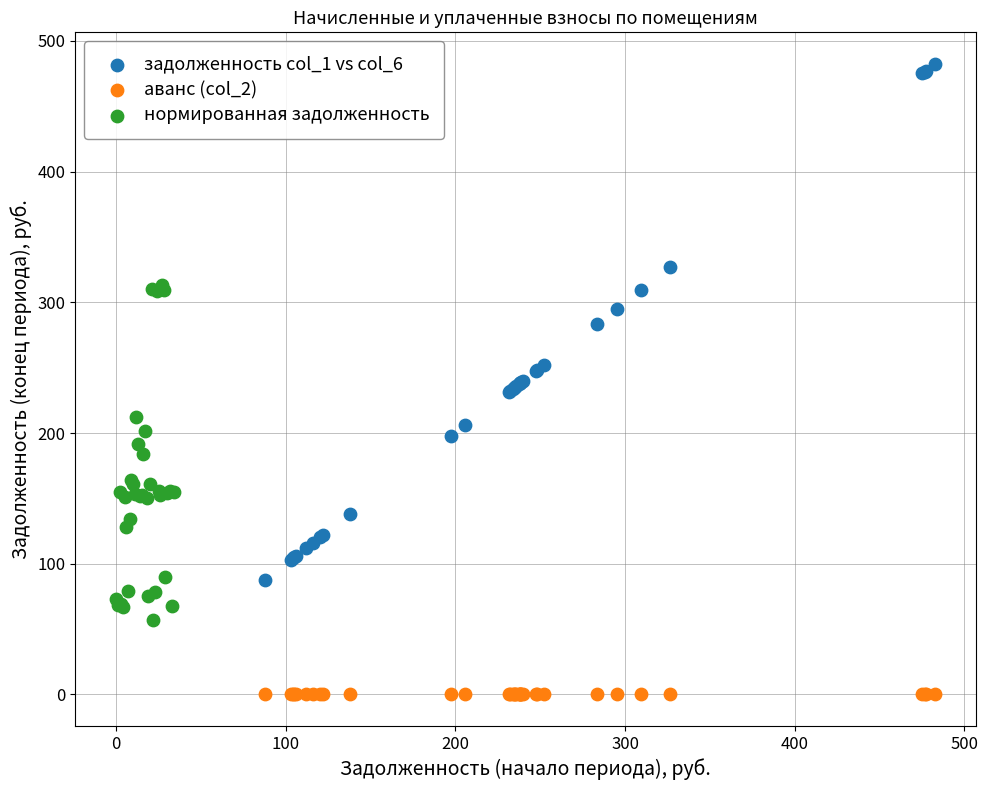

Which series contains the lowest Y value?

аванс (col_2)